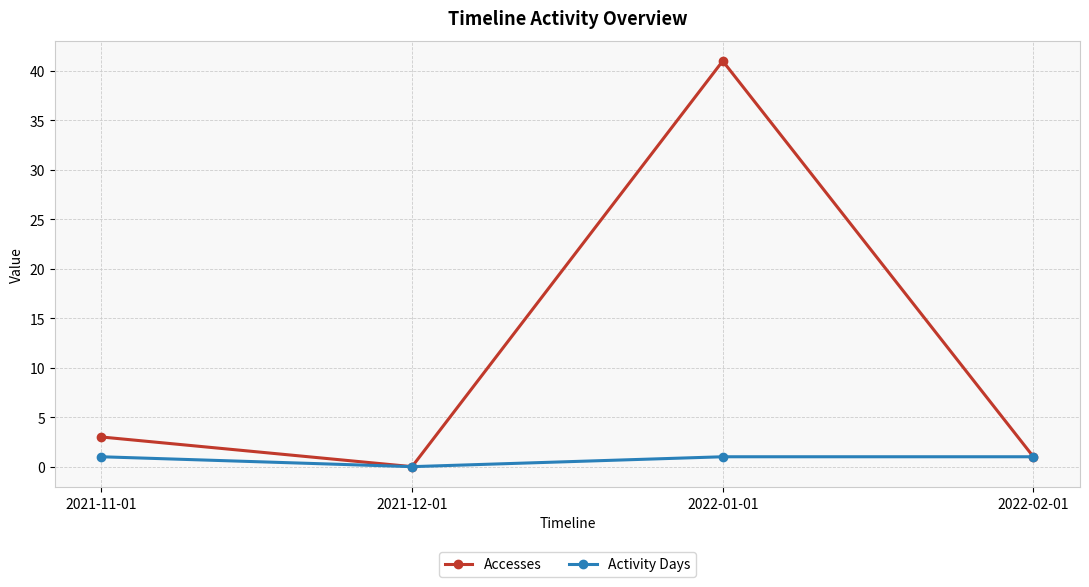

Reading left to right, transcribe all the data shown in this chart.

Accesses: 3	0	41	1
Activity Days: 1	0	1	1